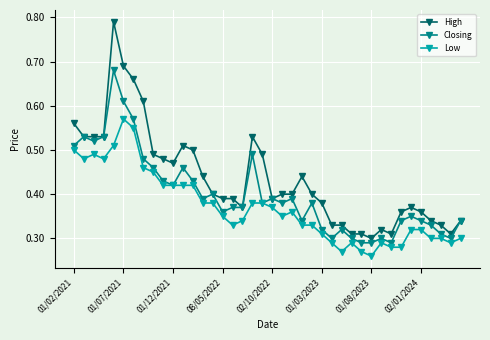

What are all the series names shown in the legend?

High, Closing, Low